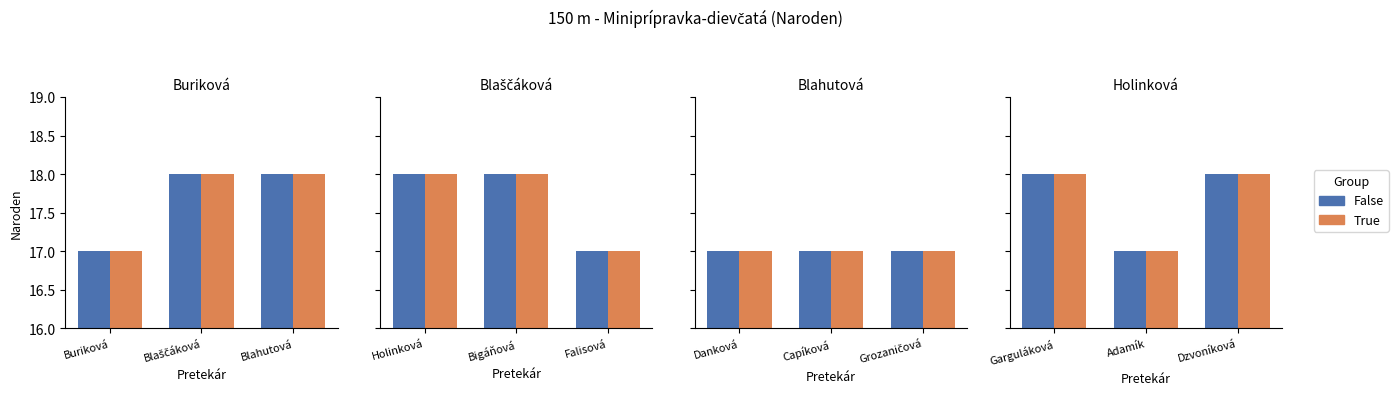

Which series has the largest total across all categories?

False